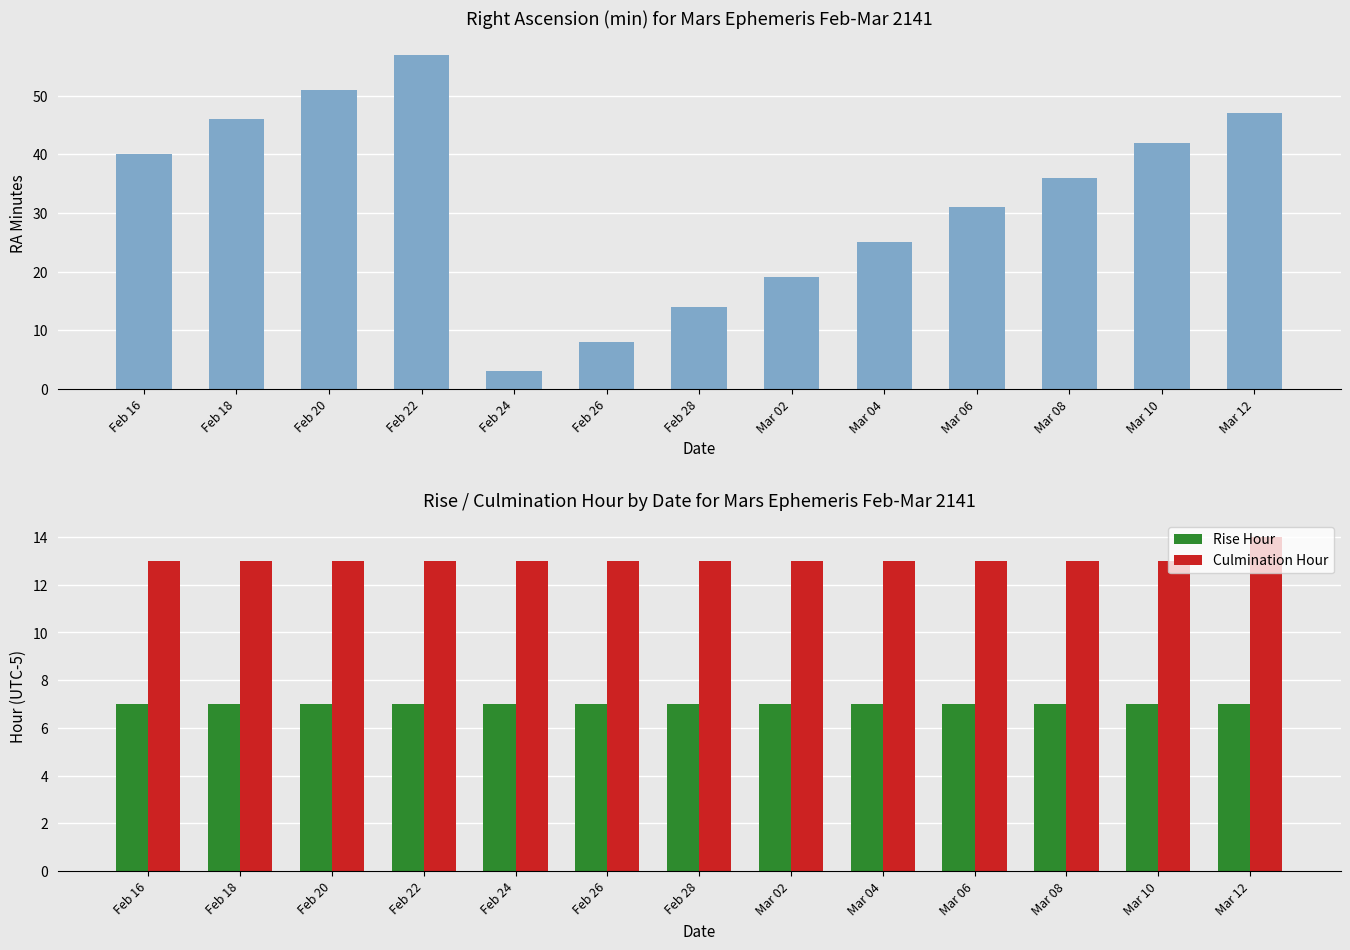

What is the label of the 11th bar from the left?

Mar 08